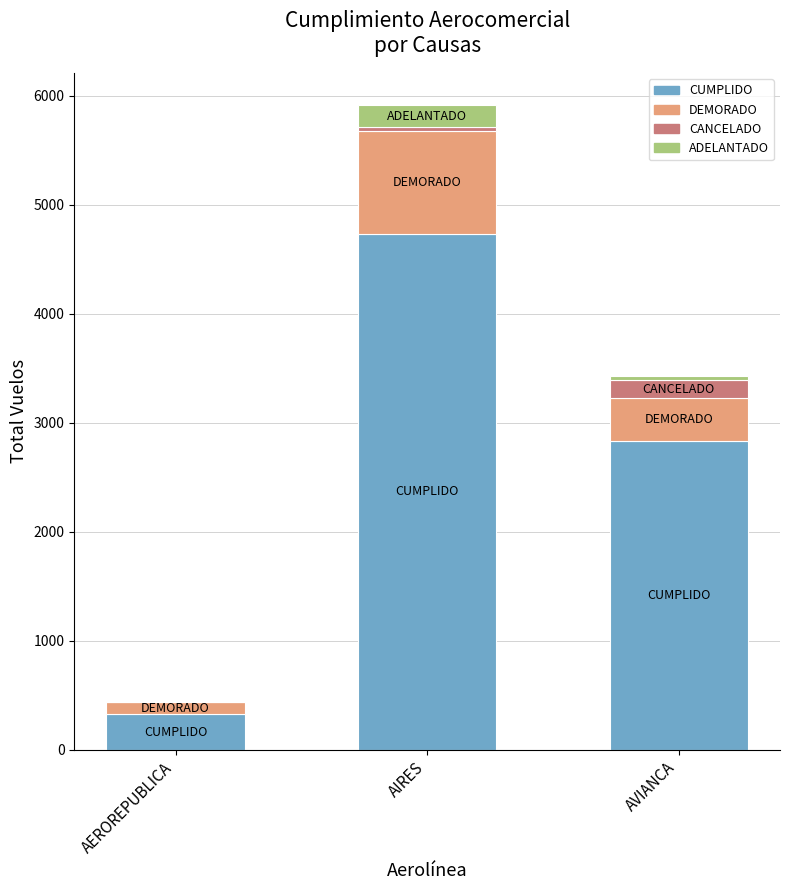

The value of CUMPLIDO at AEROREPUBLICA is 324. True or false?

True